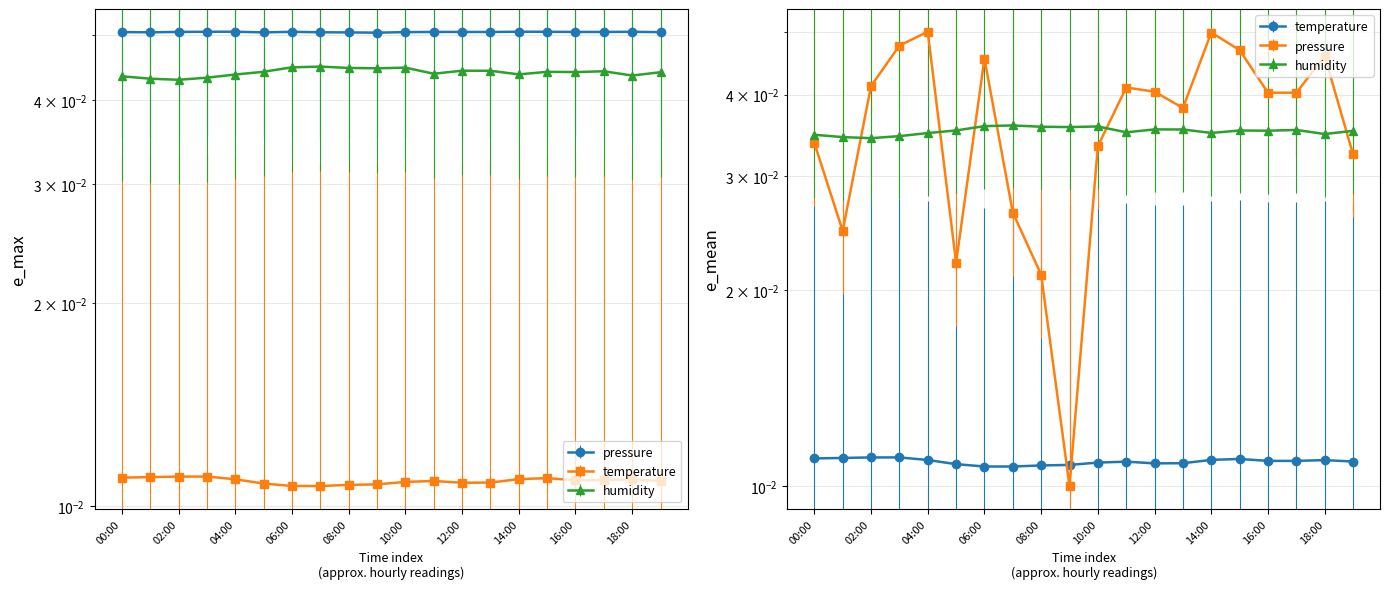

Is it true that humidity equals 0.0 at 18:00?

False